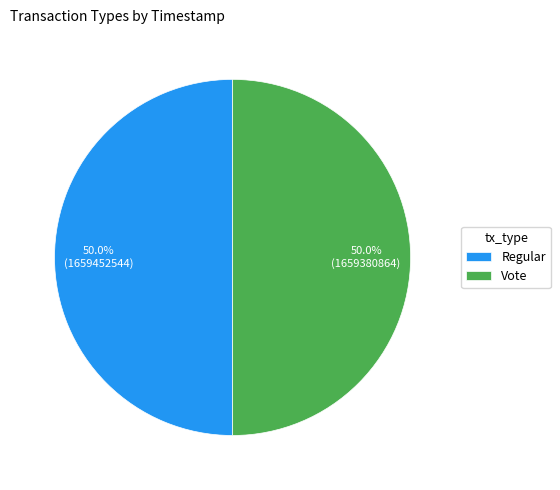

Is it true that Vote is 50% of the pie?

True